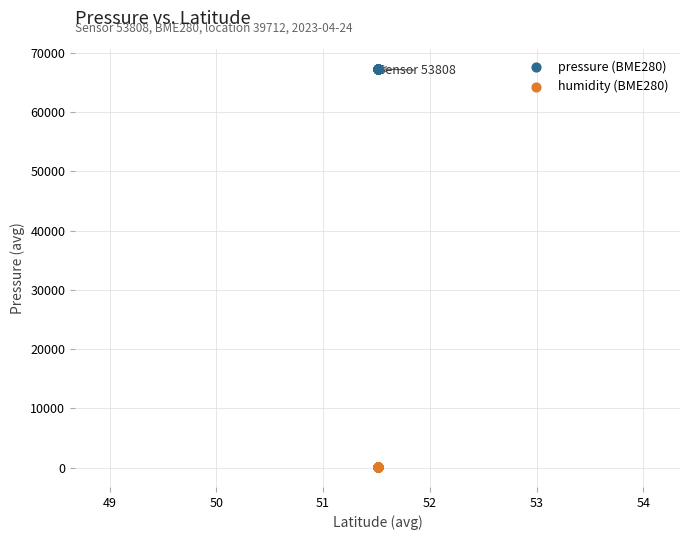

Which series contains the highest Y value?

pressure (BME280)